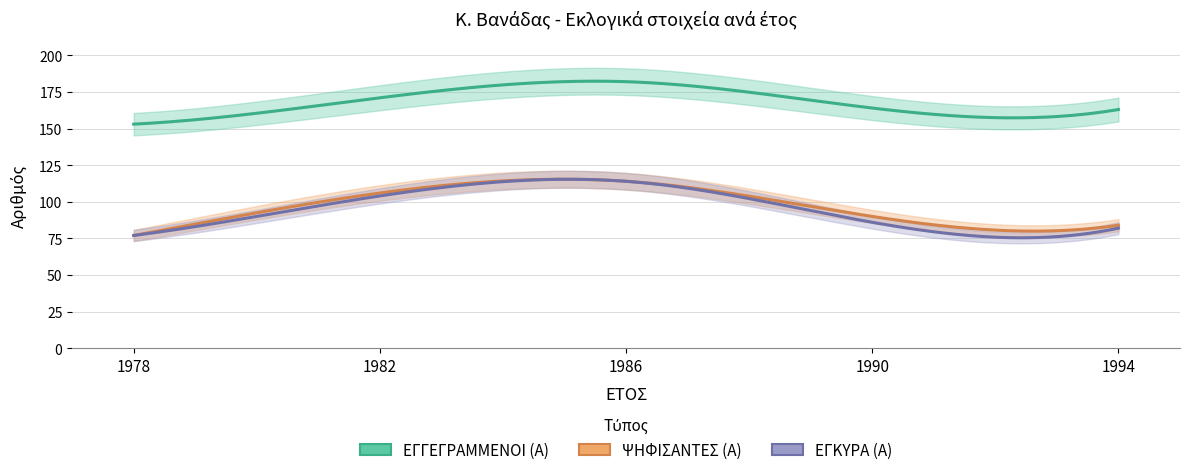

At how many categories does at least one series exceed 170?

2